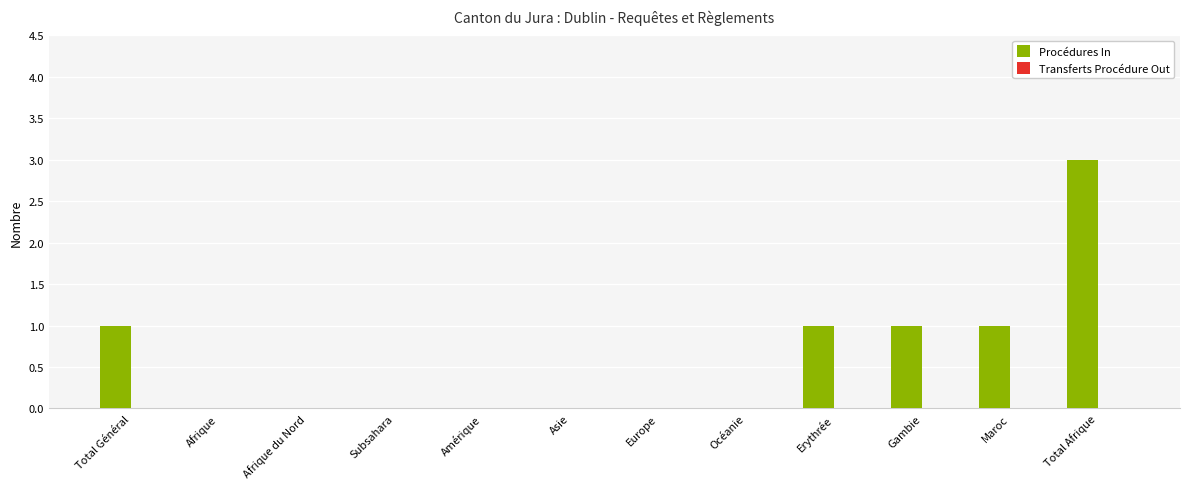

Reading left to right, what are all the values shown in this chart?

Total Général=1	Afrique=0	Afrique du Nord=0	Subsahara=0	Amérique=0	Asie=0	Europe=0	Océanie=0	Erythrée=1	Gambie=1	Maroc=1	Total Afrique=3